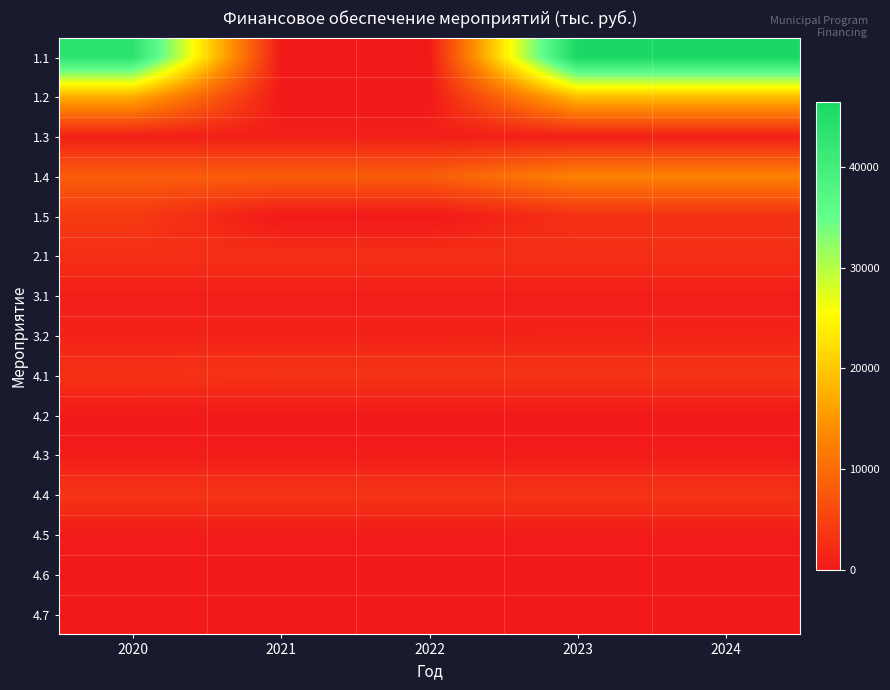

Reading left to right, what are all the values shown in this chart?

1.1: 2020=43350.0	2021=0.0	2022=0.0	2023=46425.0	2024=46425.0
1.2: 2020=17350.0	2021=0.0	2022=0.0	2023=19038.0	2024=19038.0
1.3: 2020=774.0	2021=774.0	2022=774.0	2023=774.0	2024=774.0
1.4: 2020=8260.0	2021=8260.0	2022=8260.0	2023=12655.3	2024=12655.3
1.5: 2020=4075.0	2021=0.0	2022=0.0	2023=2909.0	2024=2909.0
2.1: 2020=2664.0	2021=2664.0	2022=2664.0	2023=2664.0	2024=2664.0
3.1: 2020=681.0	2021=681.0	2022=681.0	2023=660.0	2024=660.0
3.2: 2020=1192.0	2021=1192.0	2022=1192.0	2023=1290.0	2024=1290.0
4.1: 2020=2949.0	2021=3306.0	2022=3306.0	2023=3306.0	2024=3306.0
4.2: 2020=9.0	2021=9.0	2022=9.0	2023=9.0	2024=9.0
4.3: 2020=426.0	2021=426.0	2022=426.0	2023=426.0	2024=426.0
4.4: 2020=3304.0	2021=3304.0	2022=3304.0	2023=3304.0	2024=3304.0
4.5: 2020=378.0	2021=378.0	2022=378.0	2023=378.0	2024=378.0
4.6: 2020=12.0	2021=12.0	2022=12.0	2023=12.0	2024=12.0
4.7: 2020=50.0	2021=50.0	2022=50.0	2023=50.0	2024=50.0